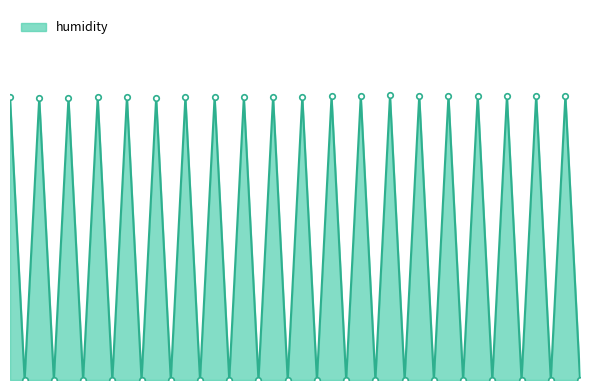

Reading left to right, list all the values displayed in this chart.

87.1	0.0	86.9	0.0	86.9	0.0	87.1	0.0	87.2	0.0	87.0	0.0	87.2	0.0	87.3	0.0	87.2	0.0	87.3	0.0	87.3	0.0	87.4	0.0	87.6	0.0	87.7	0.0	87.6	0.0	87.6	0.0	87.6	0.0	87.5	0.0	87.6	0.0	87.6	0.0